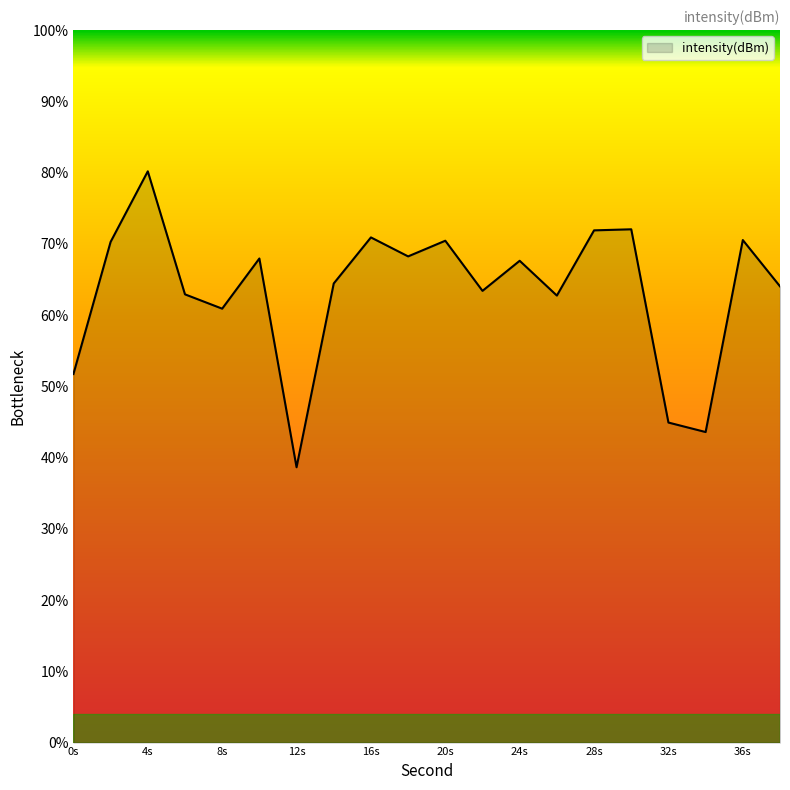

What is the maximum value shown in the chart?

80.2